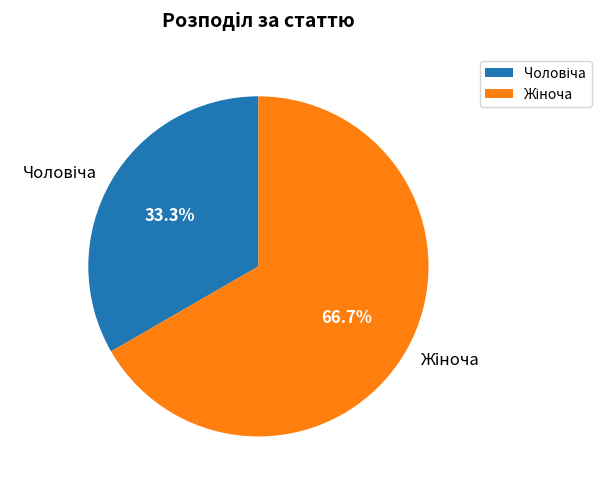

How many slices are in this pie chart?

2